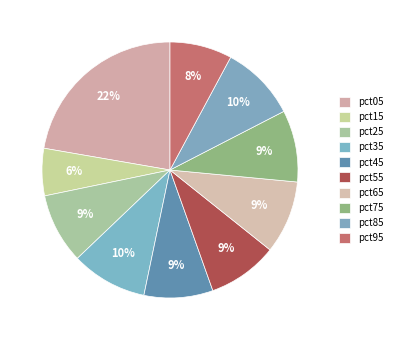

Which category has the smallest portion of the pie?

pct15